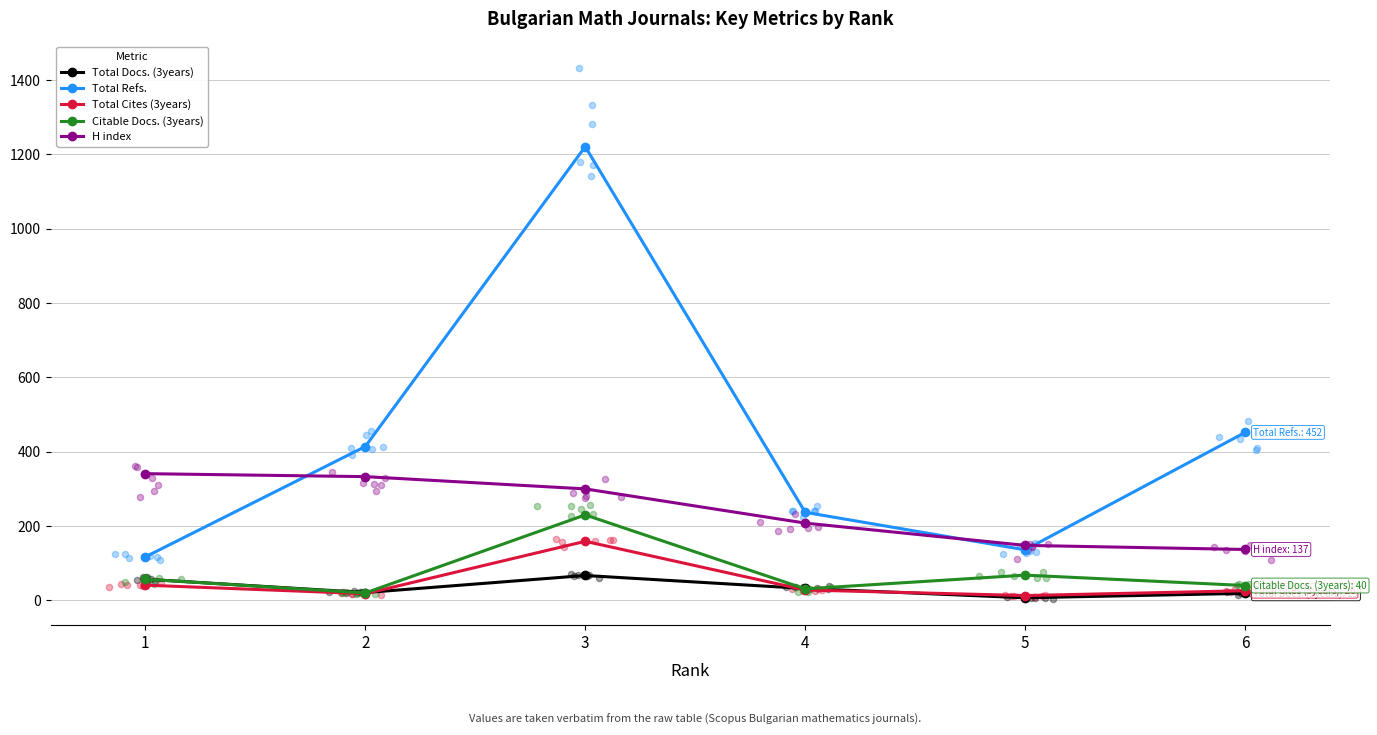

Which series contains the lowest Y value?

Total Docs. (3years)